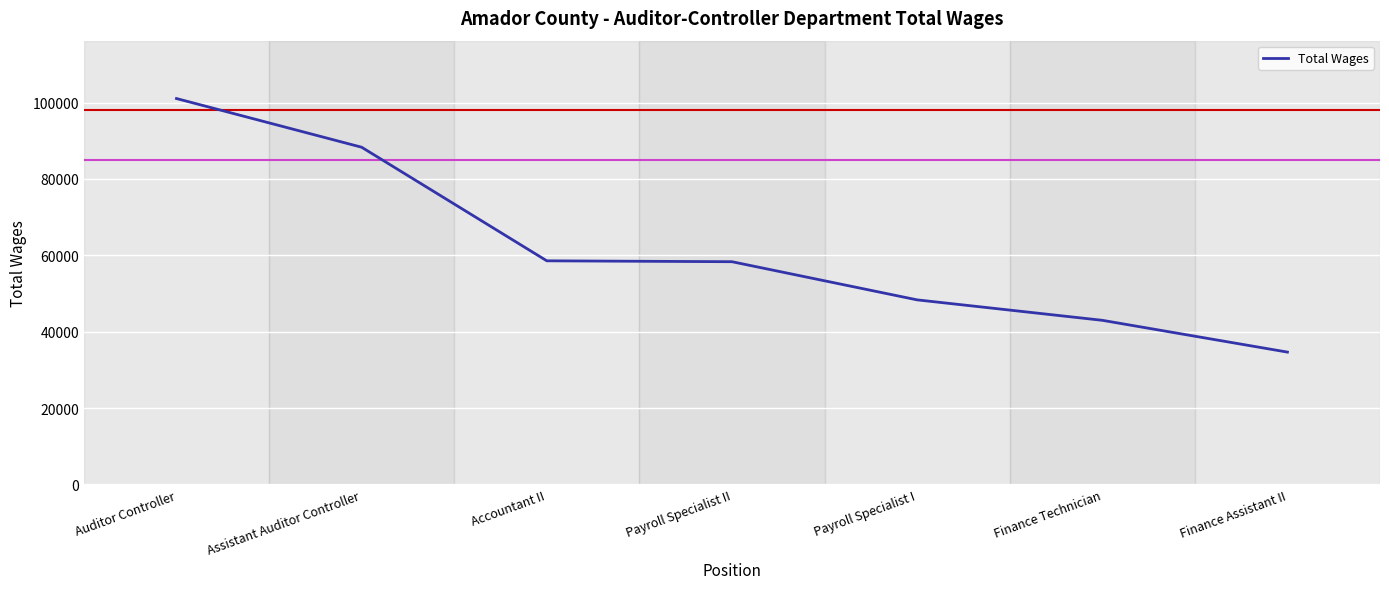

Where is the data nearest to the value 67862?

Accountant II